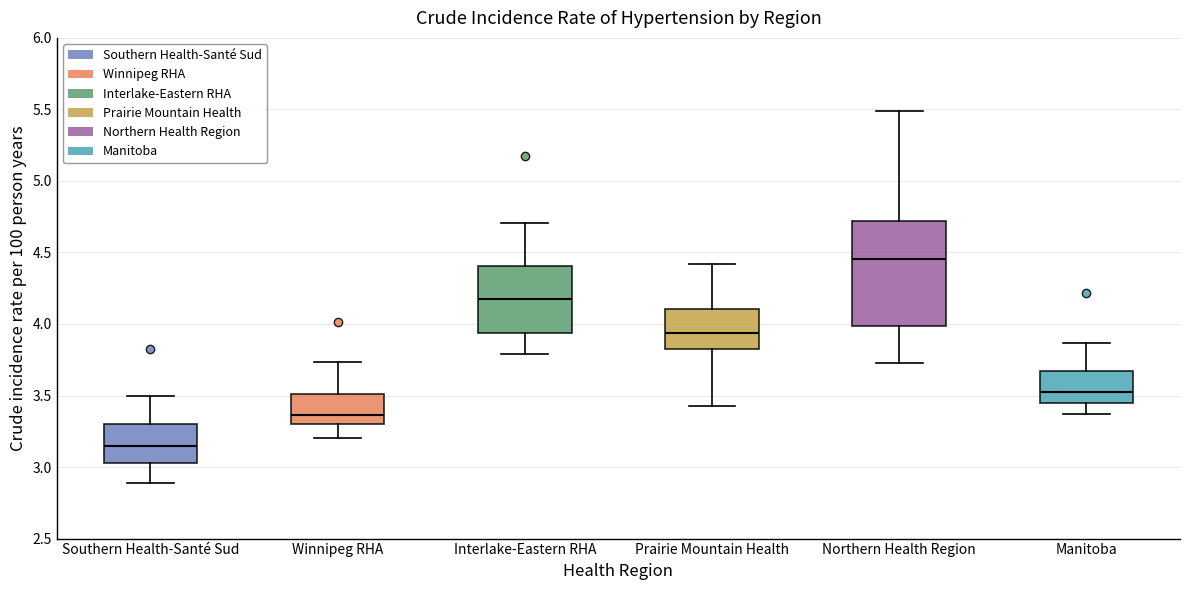

Which box has the highest median line?

Northern Health Region